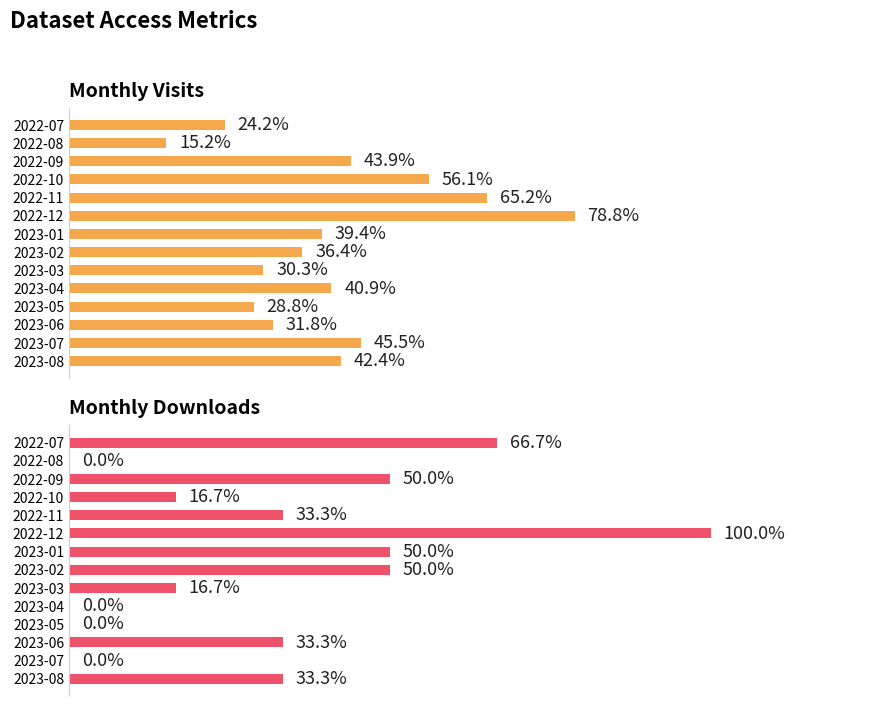

What is the sum of all monthly_download_resource values?

27